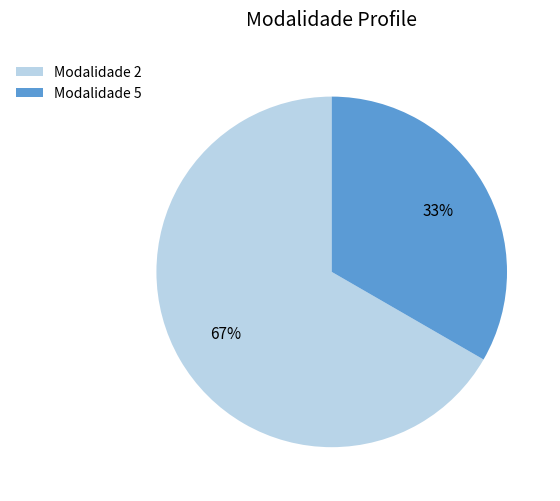

Is it true that Modalidade 5 is 33% of the pie?

True